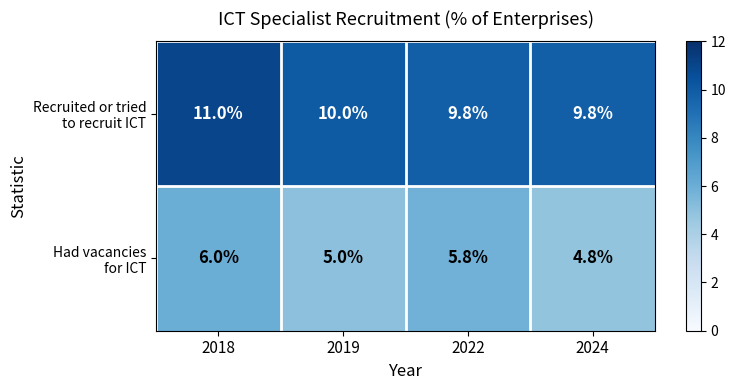

At which category is the sum across all series the highest?

2018